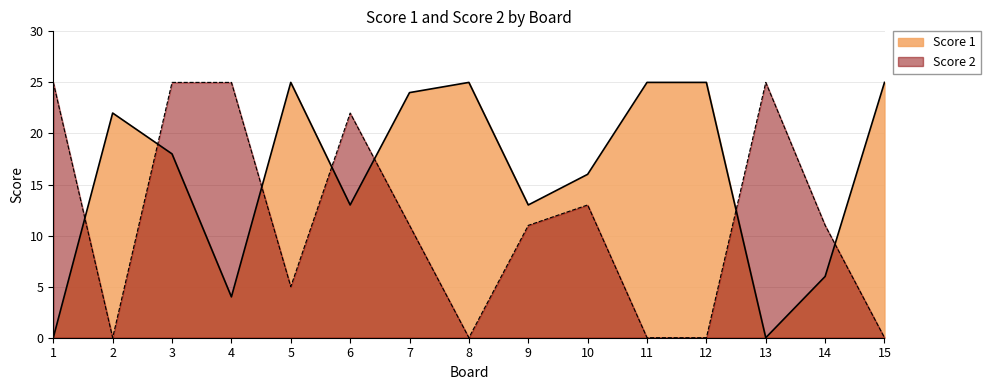

Which label corresponds to the smallest value in the chart?

1